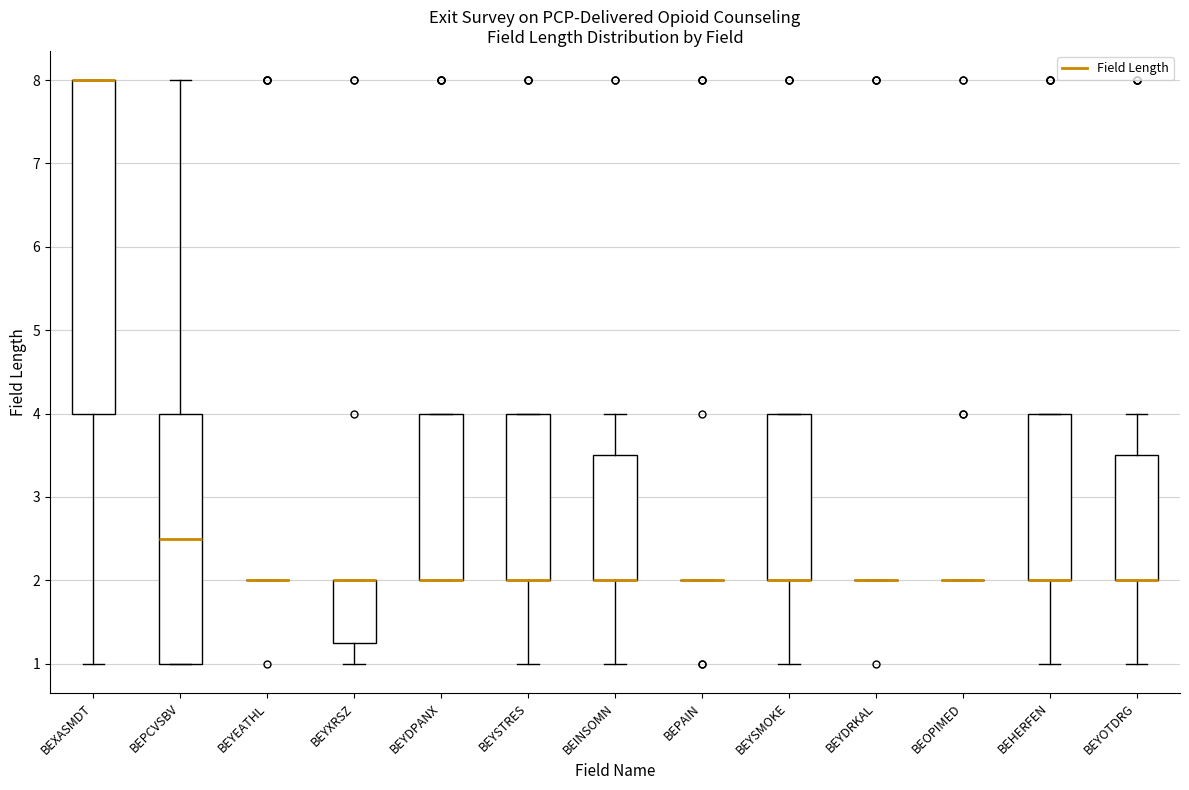

Reading left to right, transcribe this box plot: for each box, give where its median line is, the range the box spans, and where its two whiskers end, as read against the y-axis. The values are not printed on the chart, so give them approximately, as read against the axis.

BEXASMDT: median 8.0 (drawn on the box's upper edge), box 4.0 to 8.0, whiskers 1.0 to 8.0
BEPCVSBV: median 2.5, box 1.0 to 4.0, whiskers 1.0 to 8.0
BEYEATHL: box collapsed to a line at 2.0, whiskers 2.0 to 2.0
BEYXRSZ: median 2.0 (drawn on the box's upper edge), box 1.3 to 2.0, whiskers 1.0 to 2.0
BEYDPANX: median 2.0 (drawn on the box's lower edge), box 2.0 to 4.0, whiskers 2.0 to 4.0
BEYSTRES: median 2.0 (drawn on the box's lower edge), box 2.0 to 4.0, whiskers 1.0 to 4.0
BEINSOMN: median 2.0 (drawn on the box's lower edge), box 2.0 to 3.5, whiskers 1.0 to 4.0
BEPAIN: box collapsed to a line at 2.0, whiskers 2.0 to 2.0
BEYSMOKE: median 2.0 (drawn on the box's lower edge), box 2.0 to 4.0, whiskers 1.0 to 4.0
BEYDRKAL: box collapsed to a line at 2.0, whiskers 2.0 to 2.0
BEOPIMED: box collapsed to a line at 2.0, whiskers 2.0 to 2.0
BEHERFEN: median 2.0 (drawn on the box's lower edge), box 2.0 to 4.0, whiskers 1.0 to 4.0
BEYOTDRG: median 2.0 (drawn on the box's lower edge), box 2.0 to 3.5, whiskers 1.0 to 4.0